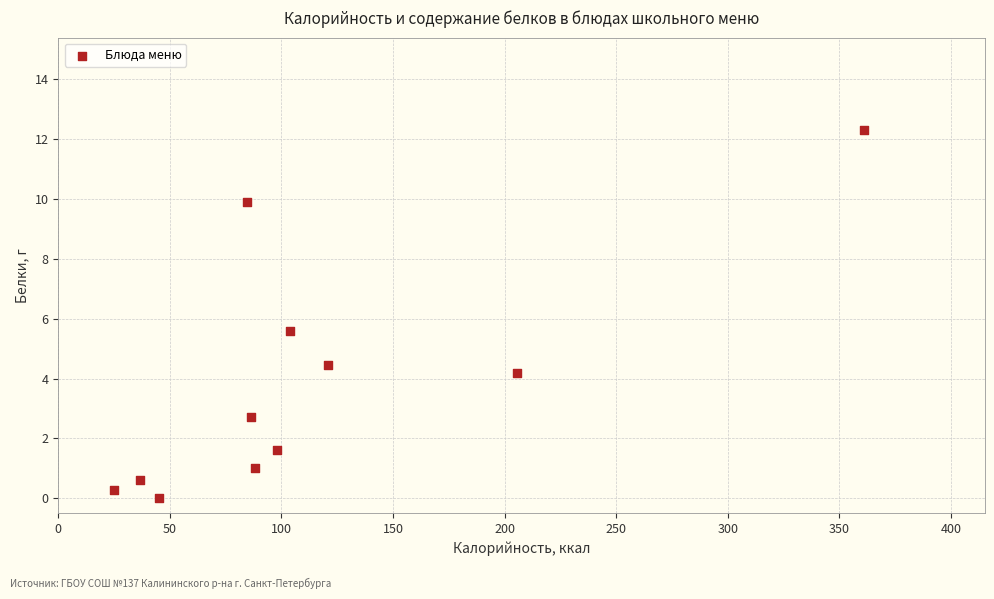

What is the range of X values (max minus min)?

336.0